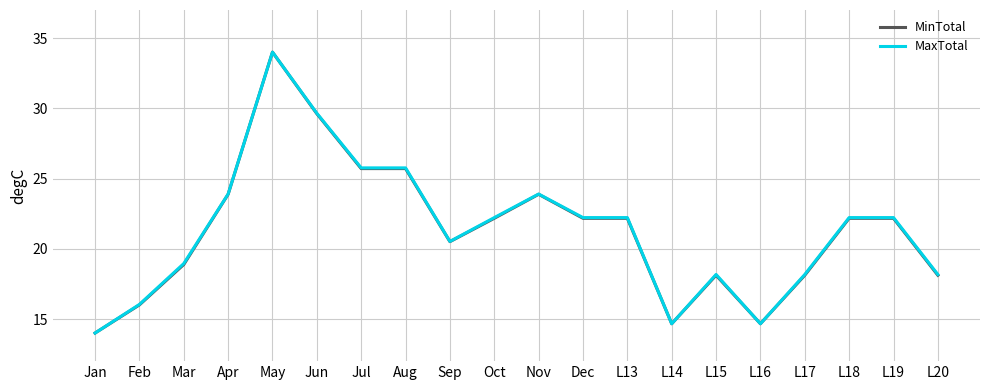

Is this an area chart (filled region under the line)?

No